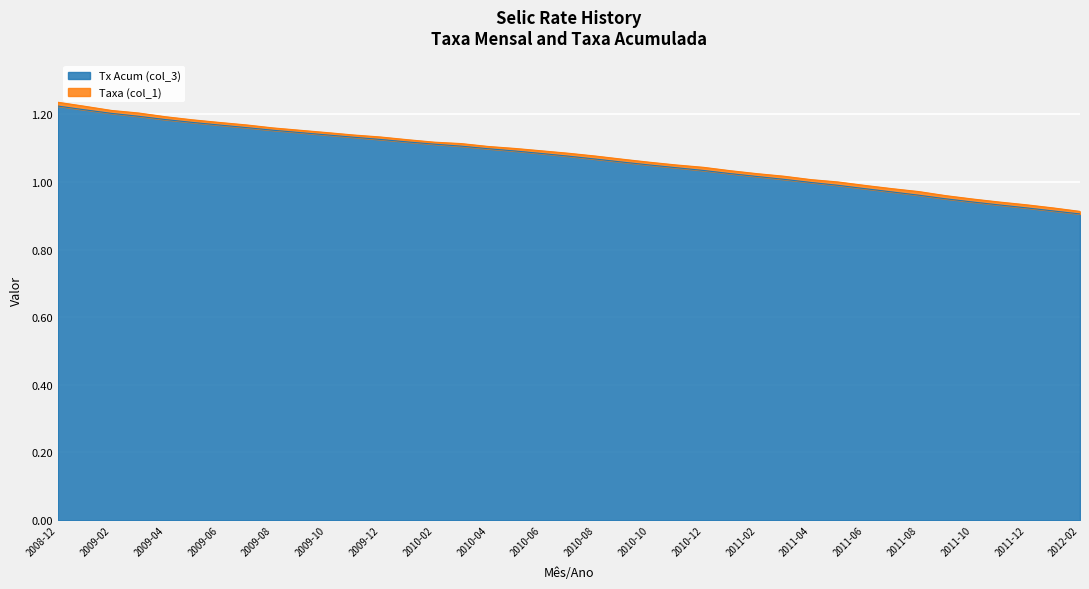

What is the greatest value displayed?

1.2